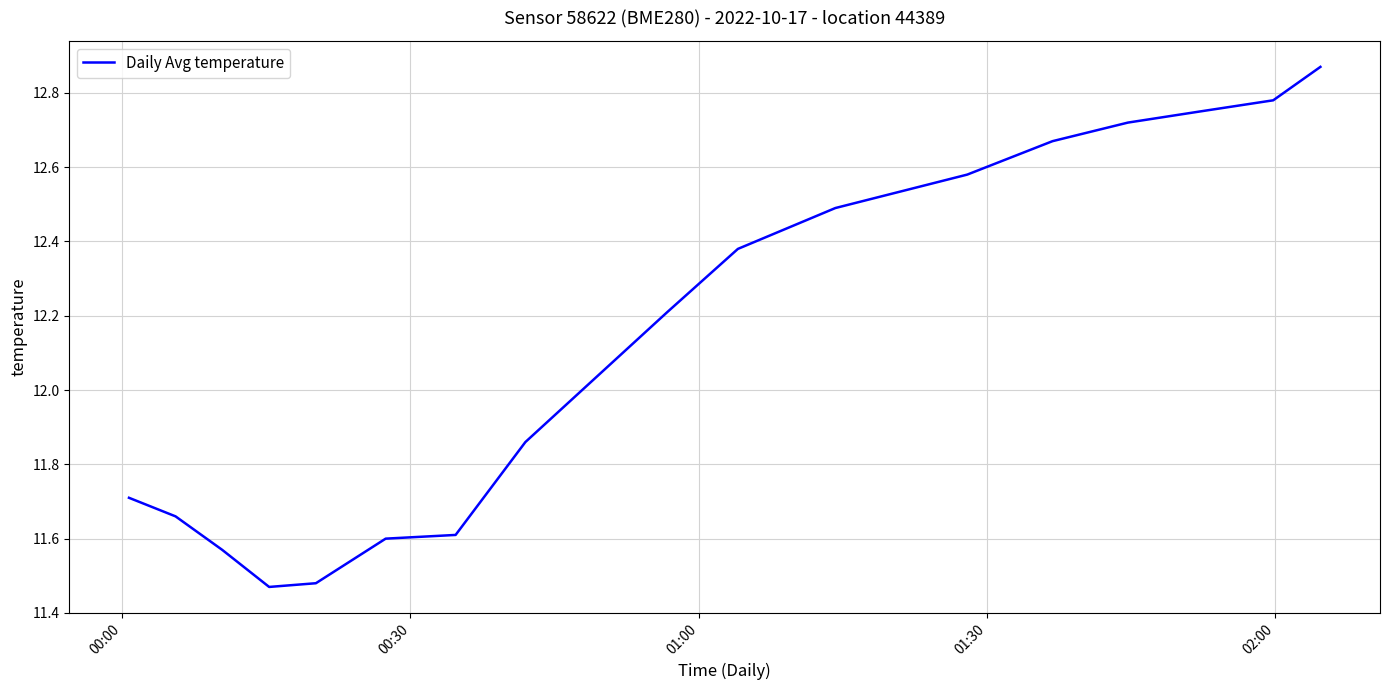

What is the difference between the maximum and minimum values?

1.4